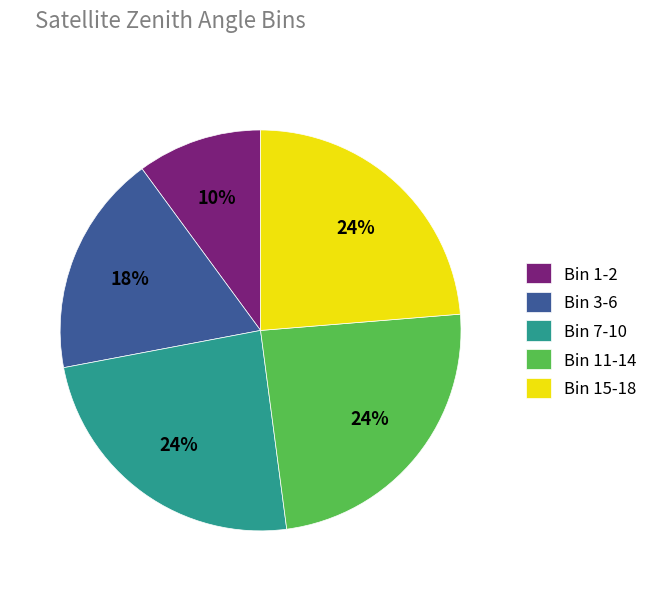

What percentage is the Bin 1-2 slice, to the nearest percent?

10%